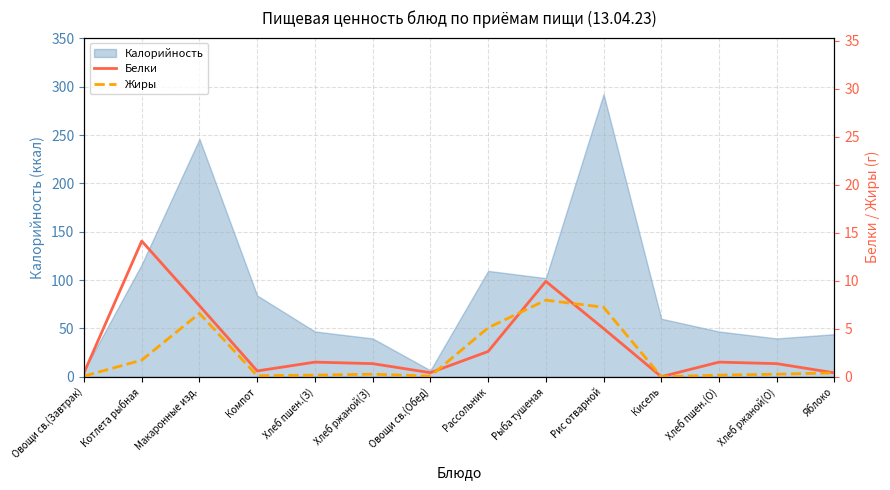

What is the highest value of the Калорийность series?

292.4